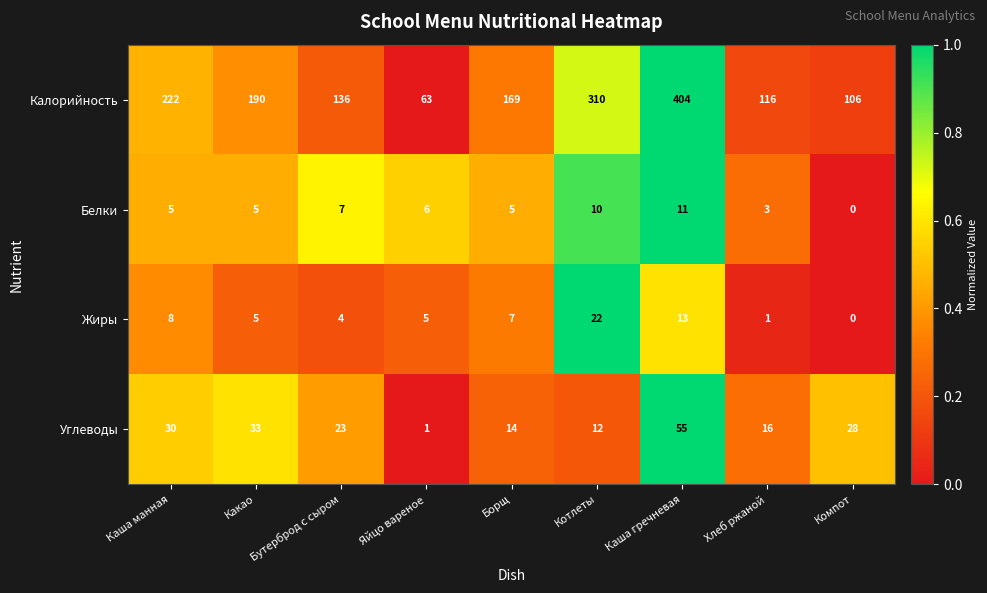

At which label is Жиры closest to 11?

Каша гречневая